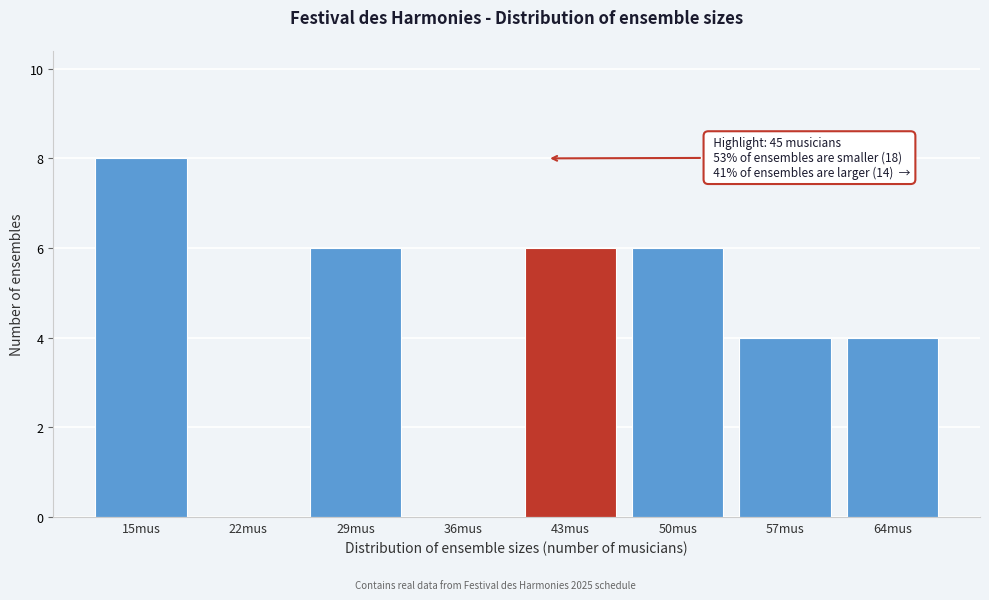

Reading left to right, transcribe all the data shown in this chart.

15mus=8	22mus=0	29mus=6	36mus=0	43mus=6	50mus=6	57mus=4	64mus=4